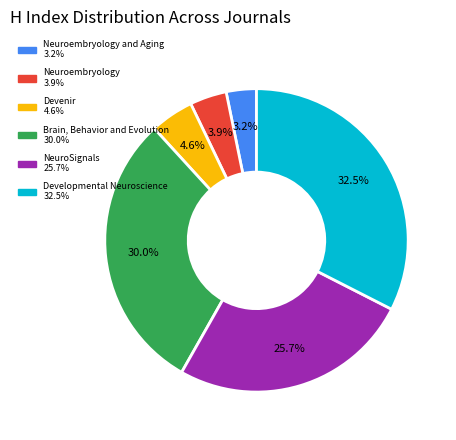

Does any single category account for the majority?

No